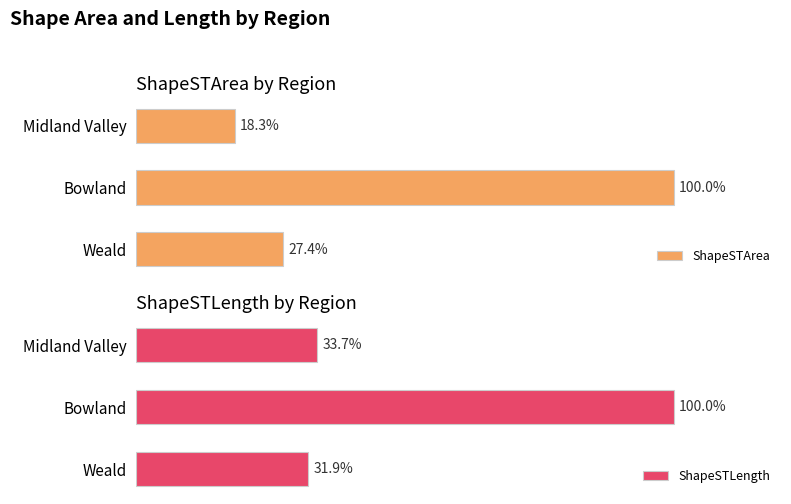

Which series has the largest total across all categories?

ShapeSTLength